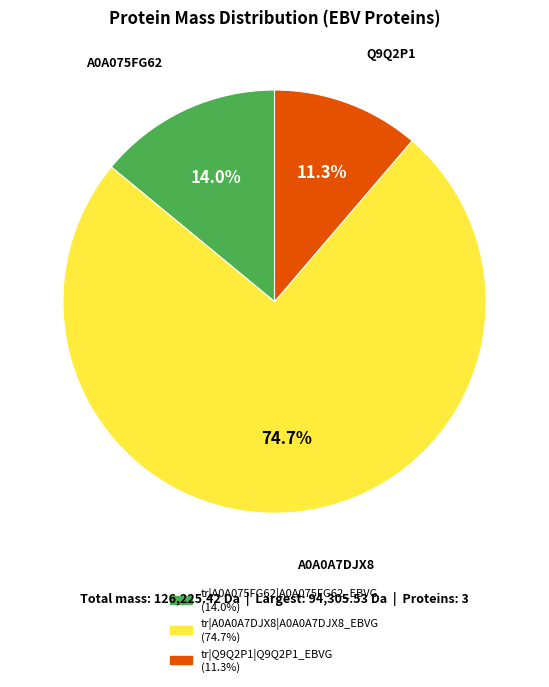

Count the number of slices in the pie.

3